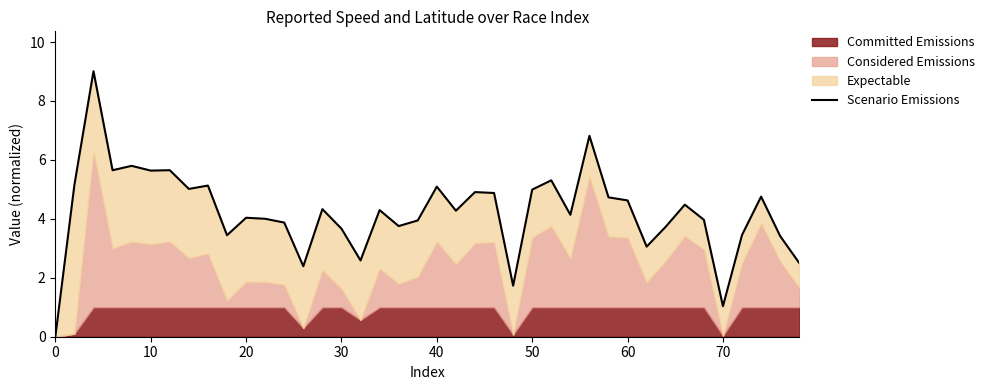

How many lines are shown in the chart?

1